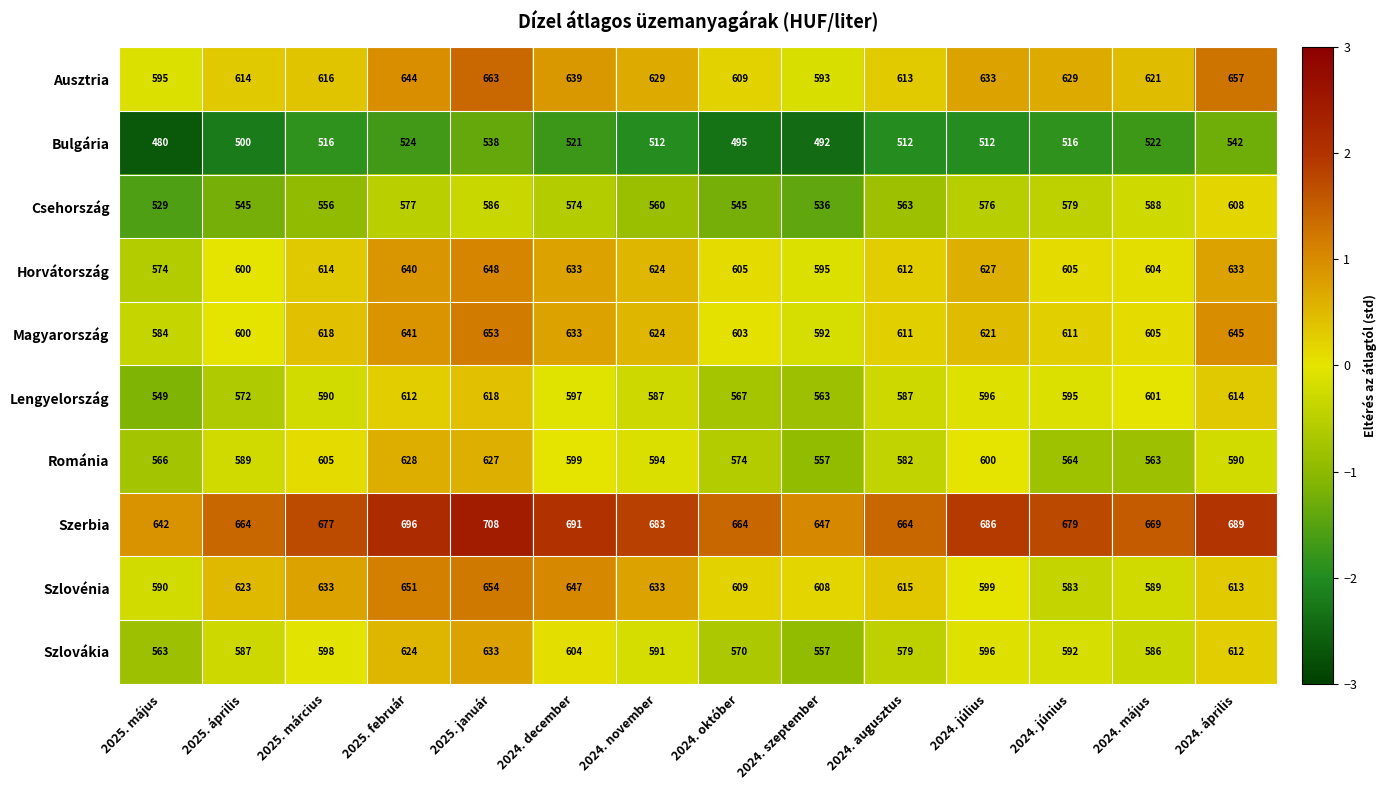

What value does the Bulgária series have at 2024. szeptember, to the nearest 5?

490